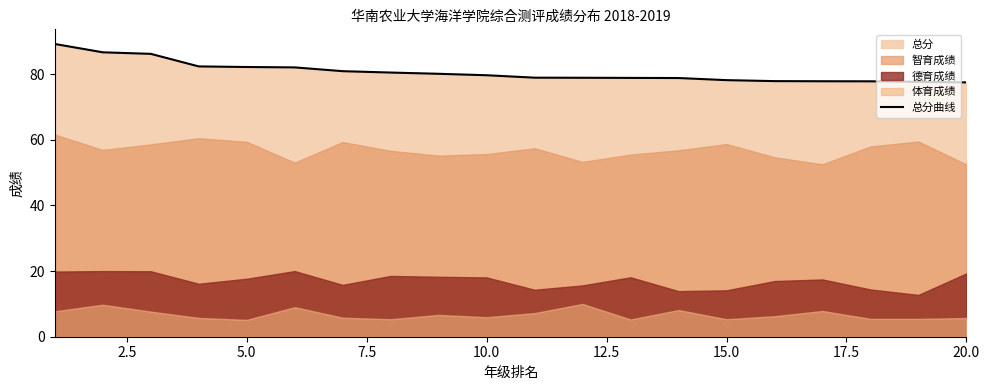

The value of 总分曲线 at 10.0 is 27.4. True or false?

False